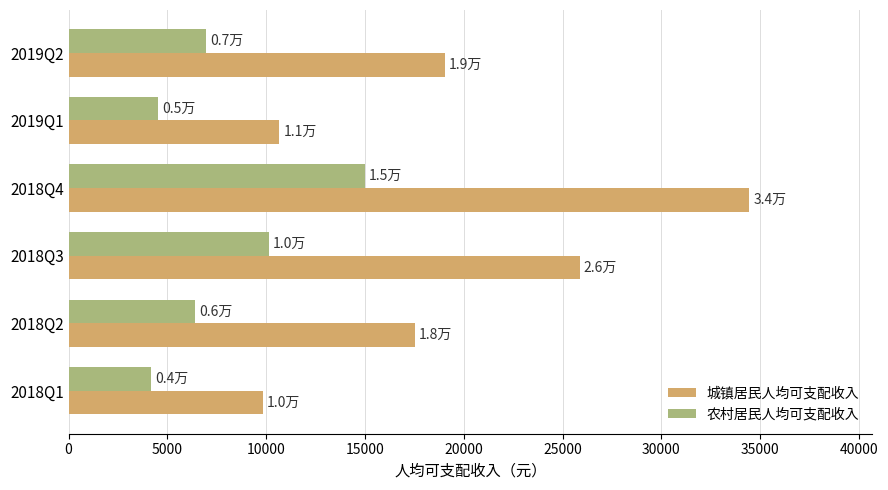

Which series has the widest spread of values?

城镇居民人均可支配收入